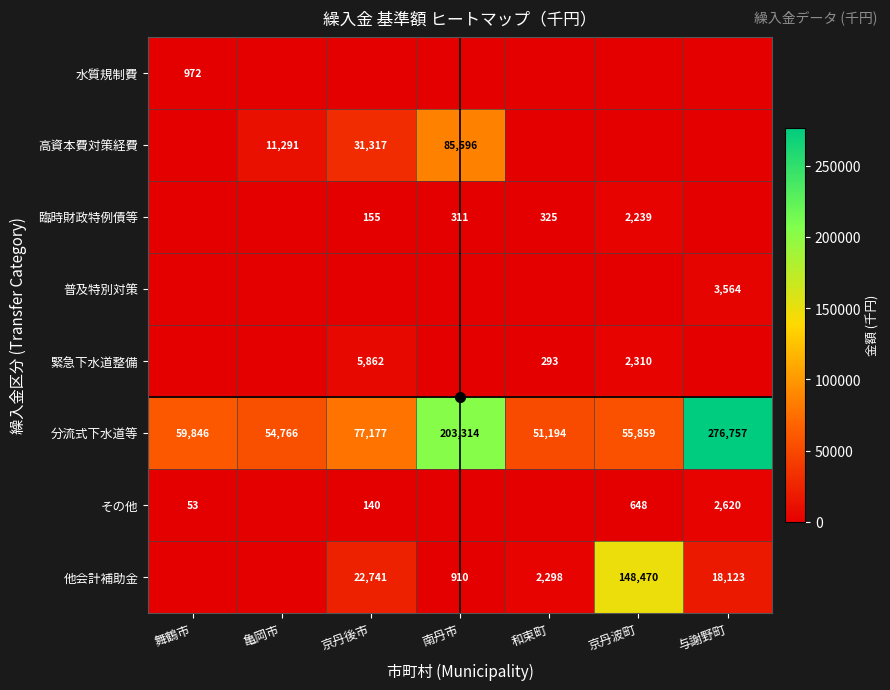

Which category has the highest value in the 分流式下水道等 series?

与謝野町